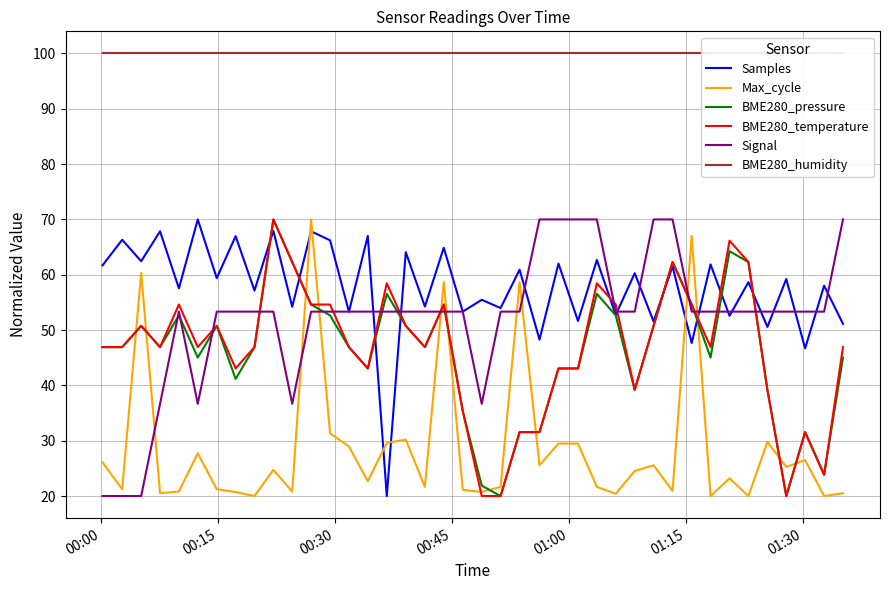

What is the highest value of the Samples series?

70.0